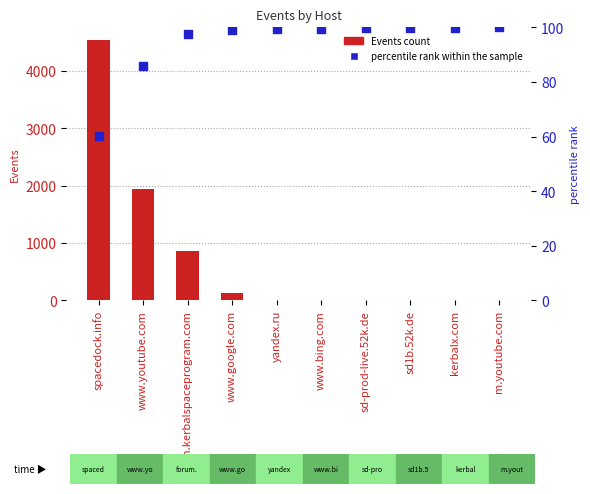

At which category is the sum across all series the highest?

spacedock.info